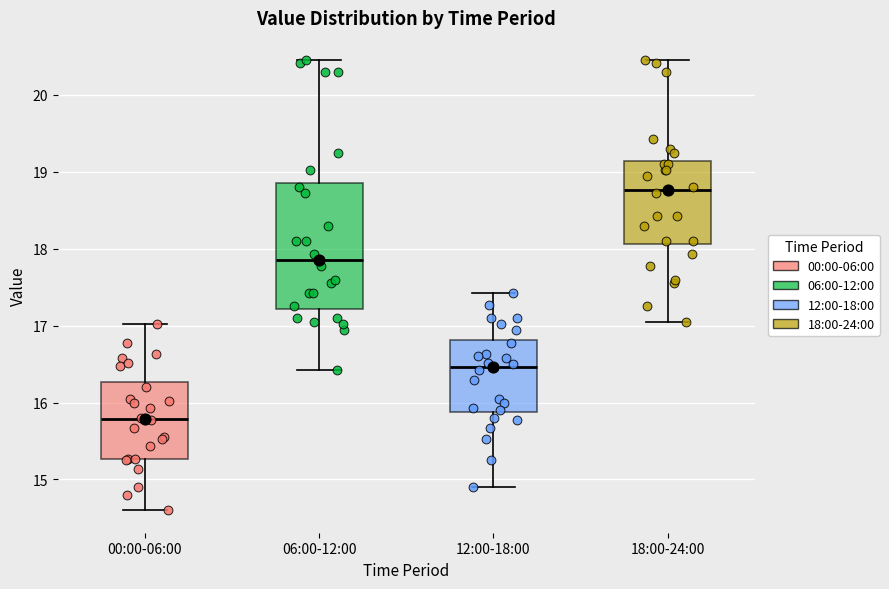

Which box has the highest median line?

18:00-24:00